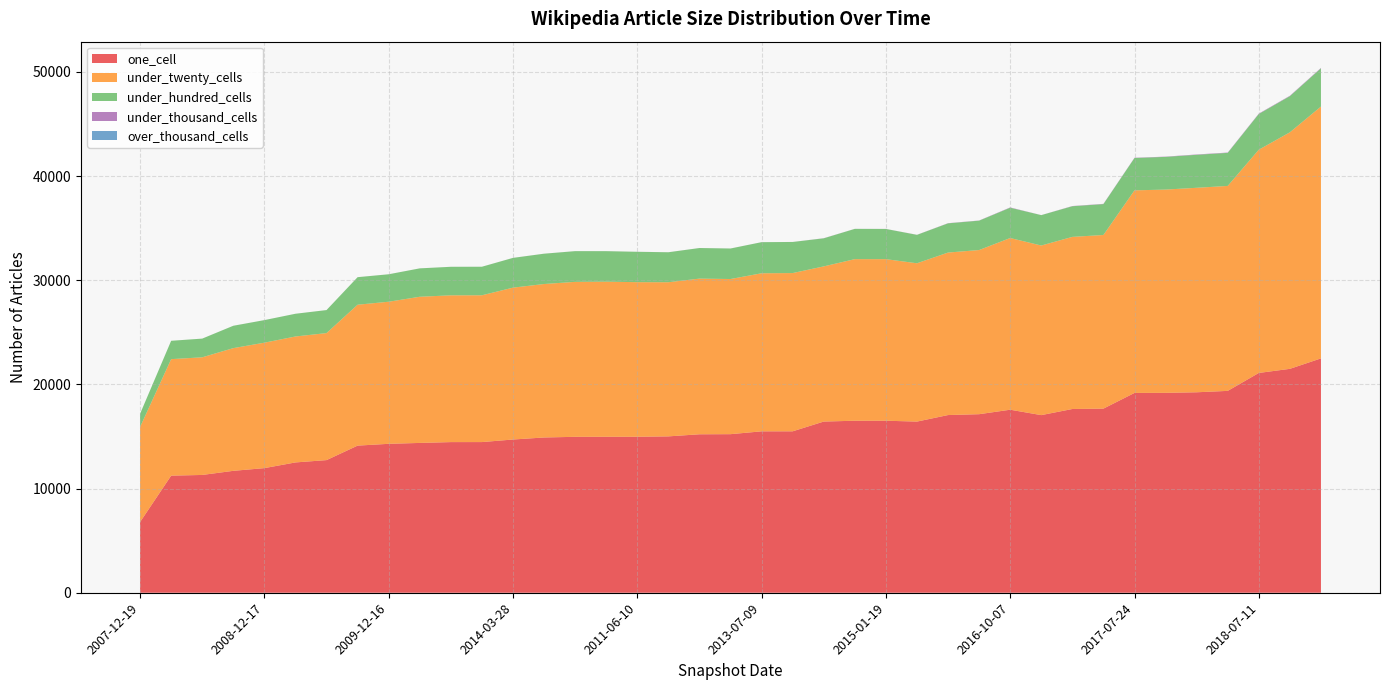

Reading right to left, transcribe all the data shown in this chart.

one_cell: 22499	21496	21102	19380	19246	19191	19183	17677	17640	17053	17572	17142	17059	16432	16515	16514	16435	15498	15496	15224	15213	15012	14976	14974	14969	14906	14711	14465	14463	14383	14298	14125	12734	12511	11964	11704	11309	11242	6789
under_twenty_cells: 24179	22709	21432	19677	19632	19515	19449	16669	16525	16282	16483	15760	15601	15199	15511	15514	14897	15193	15175	14895	14945	14799	14840	14892	14878	14734	14580	14093	14091	14033	13641	13527	12194	12092	12043	11780	11294	11185	9123
under_hundred_cells: 3670	3470	3431	3174	3168	3140	3106	2966	2942	2918	2909	2820	2805	2728	2901	2906	2695	2985	2986	2930	2937	2878	2917	2928	2949	2910	2857	2740	2739	2726	2636	2644	2210	2181	2167	2147	1795	1762	1267
under_thousand_cells: 39	37	36	30	32	24	24	24	20	4	29	16	16	8	4	4	11	2	2	2	2	2	2	2	2	2	2	1	1	1	1	1	1	1	1	1	1	0	0
over_thousand_cells: 0	0	0	0	0	0	0	0	0	0	0	0	0	0	0	0	0	0	0	0	0	0	0	0	0	0	0	0	0	0	0	0	0	0	0	0	0	0	0